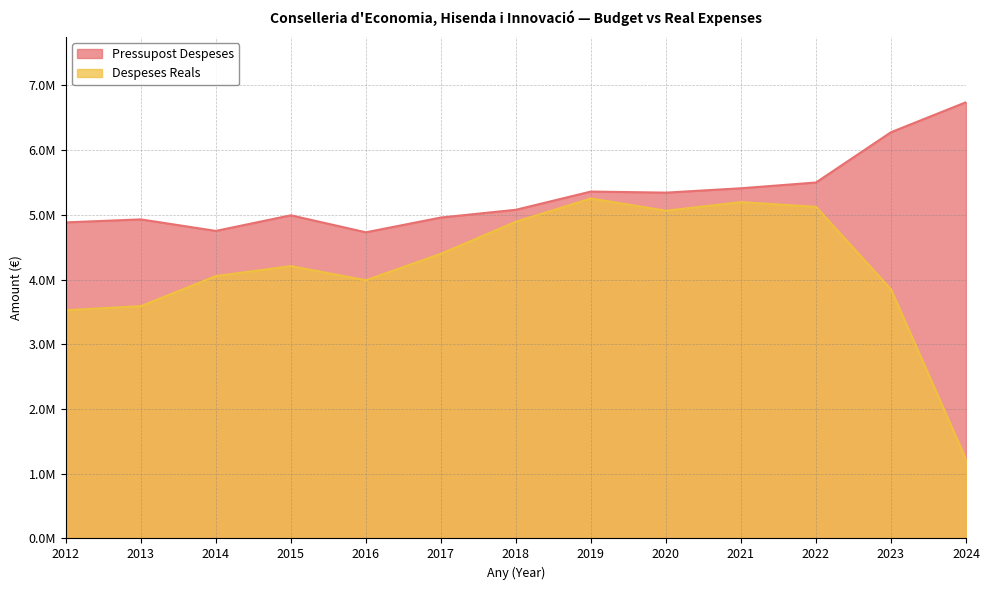

Reading left to right, transcribe all the data shown in this chart.

Pressupost Despeses: 2012=4883314.0	2013=4929946.0	2014=4751847.0	2015=4993019.0	2016=4730299.0	2017=4958573.0	2018=5078409.0	2019=5359878.0	2020=5343183.0	2021=5410716.0	2022=5499635.0	2023=6276602.0	2024=6740159.0
Despeses Reals: 2012=3526023.1	2013=3589839.0	2014=4054057.1	2015=4207872.8	2016=3989381.6	2017=4398739.7	2018=4893771.8	2019=5252946.9	2020=5063683.0	2021=5196796.8	2022=5123323.2	2023=3849295.1	2024=1223386.3